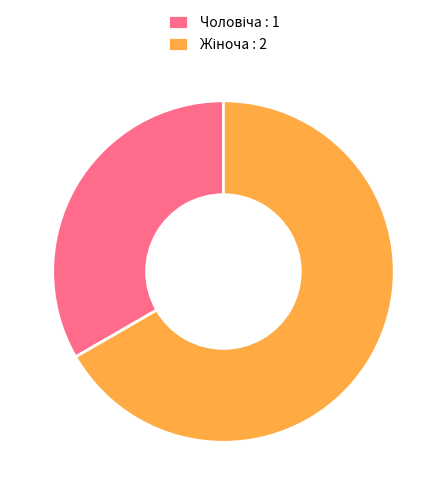

Does any single category account for the majority?

Yes